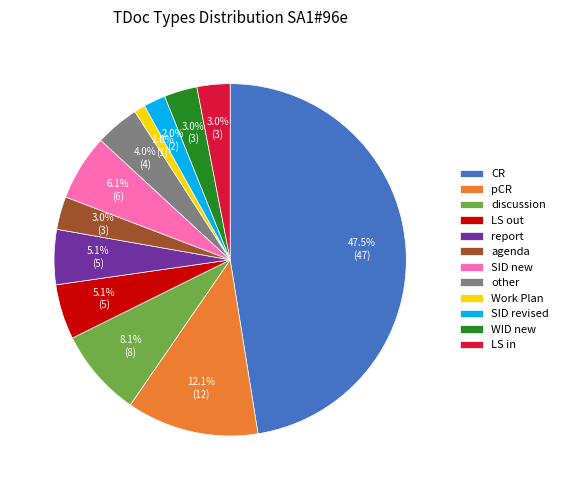

What is the ratio of the value at LS out to the value at LS in?

1.7